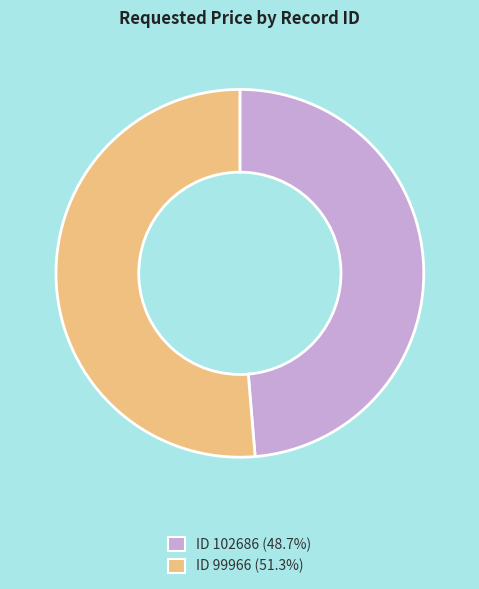

Do ID 102686 (48.7%) and ID 99966 (51.3%) together represent more than half of the pie?

Yes